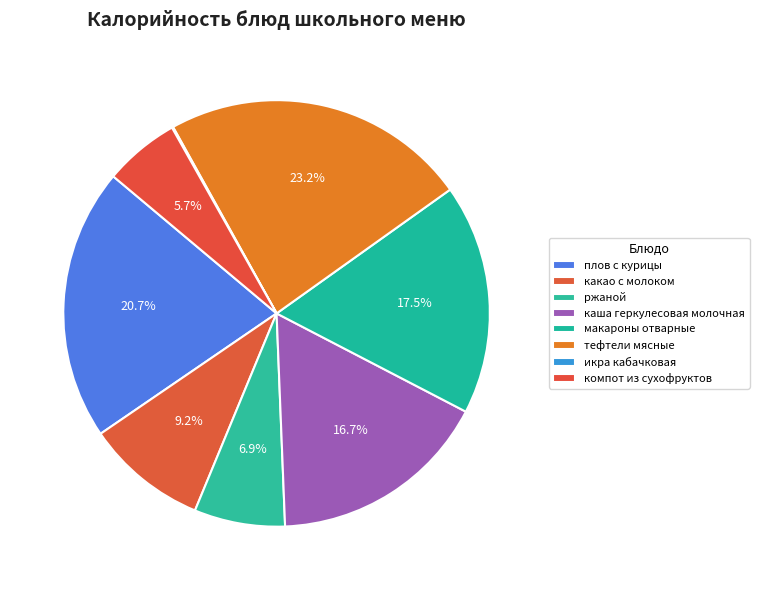

Count the number of slices in the pie.

8